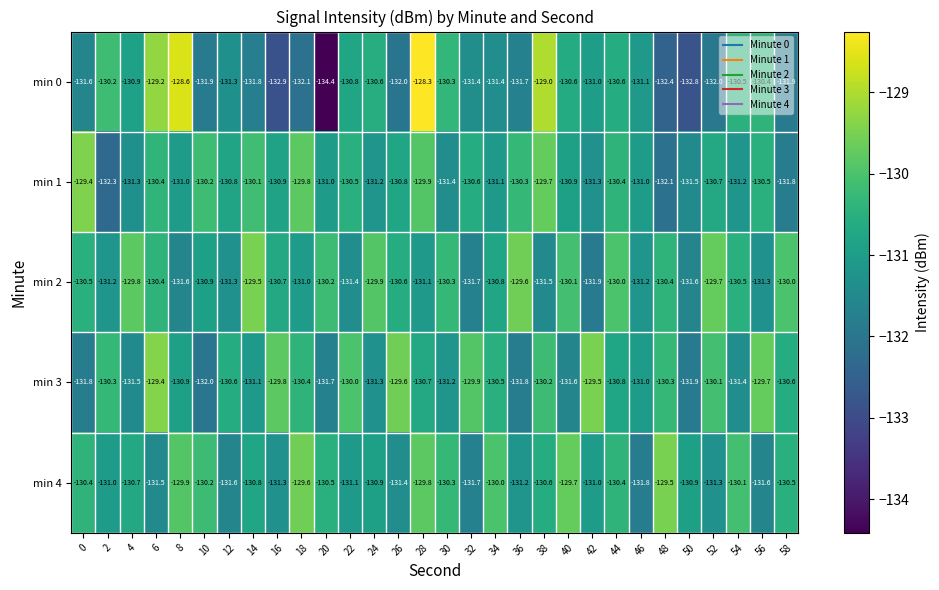

What is the total value across all series at 22?

-653.8